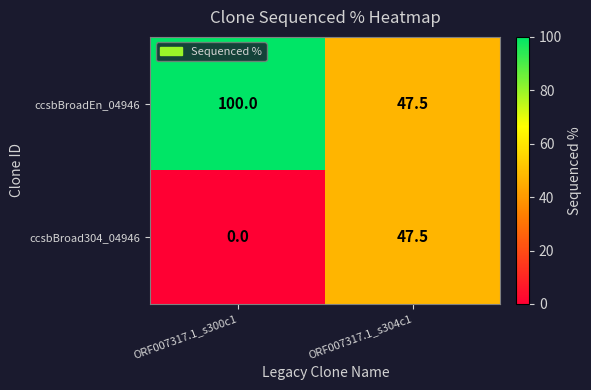

At which category is the sum across all series the highest?

ORF007317.1_s300c1